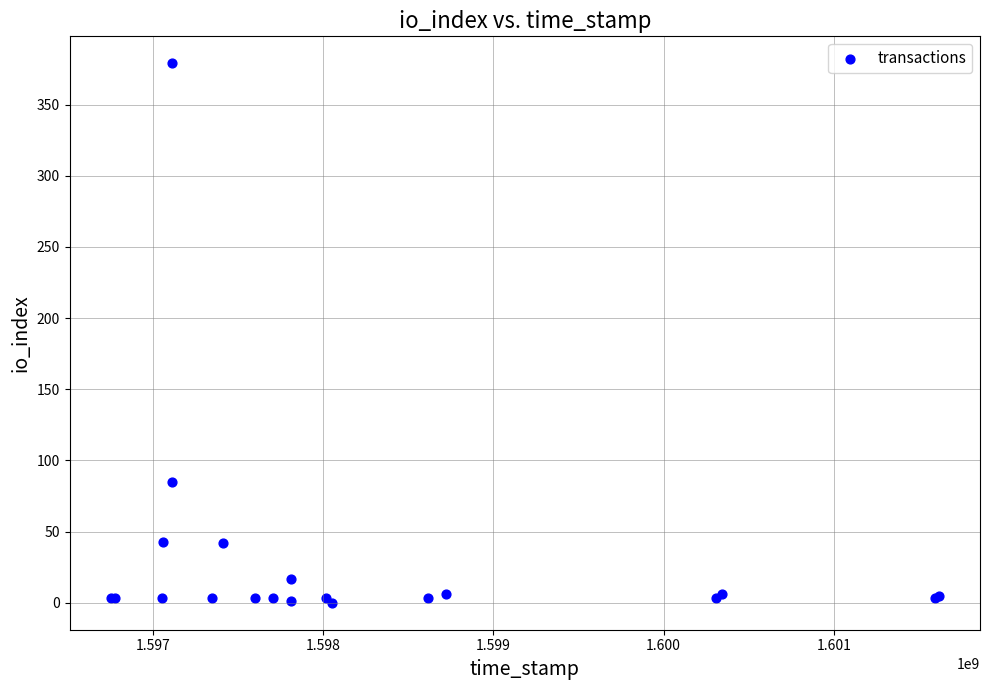

What Y value in the scatter plot is closest to 189?

85